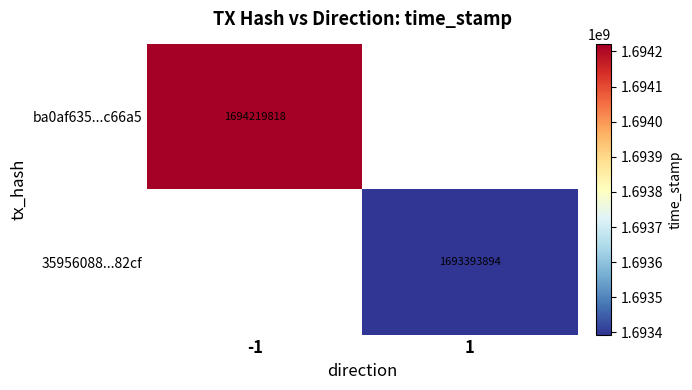

At which category does the chart reach its minimum across all series?

1